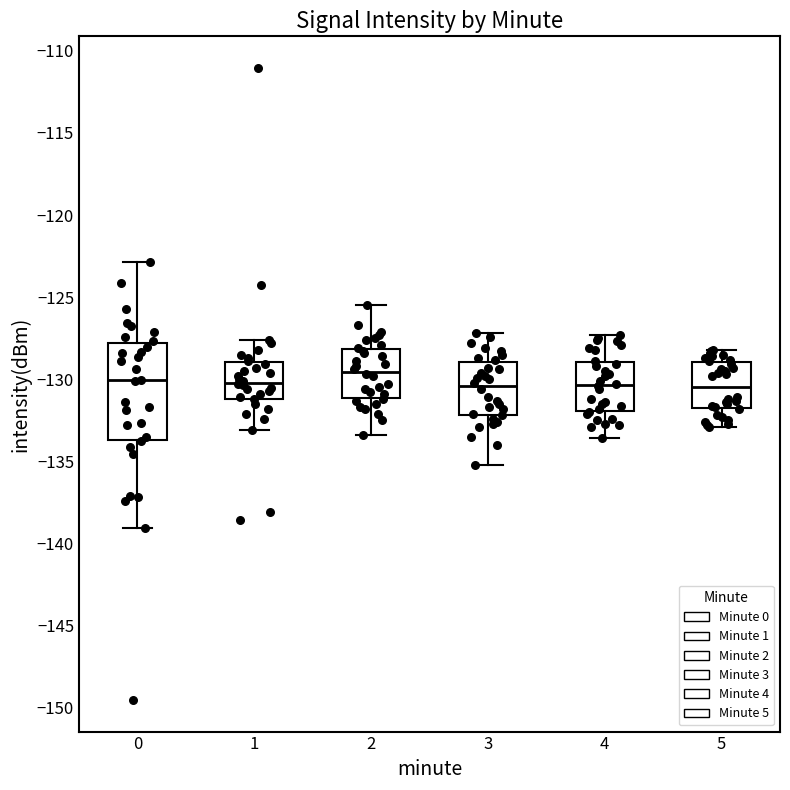

Reading left to right, read every box against the y-axis: the position of its median line, the range the box covers, and the ends of its whiskers. The values are not printed on the chart, so give them approximately, as read against the axis.

0: median -130.0, box -133.5 to -128.0, whiskers -139.0 to -123.0
1: median -130.0, box -131.0 to -129.0, whiskers -133.0 to -127.5
2: median -129.5, box -131.0 to -128.0, whiskers -133.5 to -125.5
3: median -130.5, box -132.0 to -129.0, whiskers -135.0 to -127.0
4: median -130.5, box -132.0 to -129.0, whiskers -133.5 to -127.5
5: median -130.5, box -132.0 to -129.0, whiskers -133.0 to -128.0